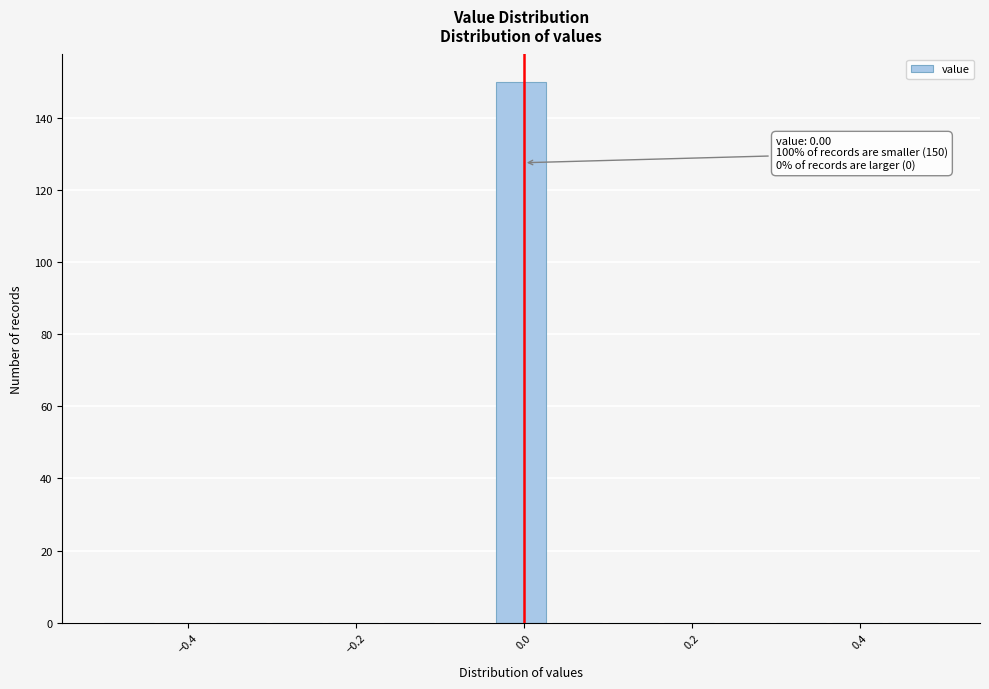

Around what value on the x-axis is the tallest bar? Give the approximate position of its centre, as read against the axis.

0.00